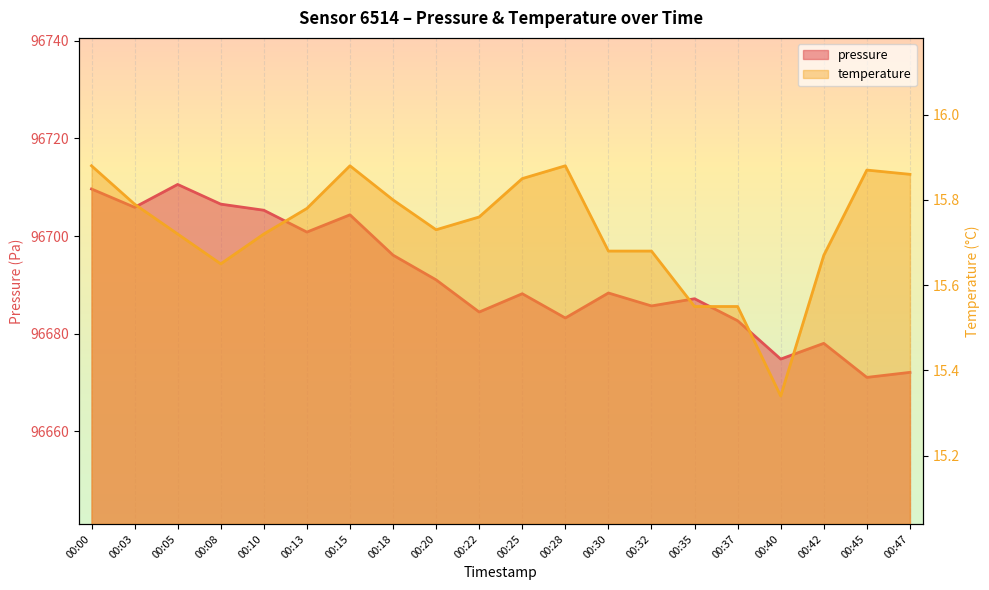

Reading right to left, transcribe all the data shown in this chart.

pressure: 00:47=96672.1	00:45=96671.1	00:42=96678.0	00:40=96674.8	00:37=96682.7	00:35=96687.2	00:32=96685.7	00:30=96688.3	00:28=96683.2	00:25=96688.2	00:22=96684.4	00:20=96691.0	00:18=96696.1	00:15=96704.3	00:13=96700.8	00:10=96705.3	00:08=96706.5	00:05=96710.6	00:03=96705.9	00:00=96709.6
temperature: 00:47=15.9	00:45=15.9	00:42=15.7	00:40=15.3	00:37=15.6	00:35=15.6	00:32=15.7	00:30=15.7	00:28=15.9	00:25=15.8	00:22=15.8	00:20=15.7	00:18=15.8	00:15=15.9	00:13=15.8	00:10=15.7	00:08=15.7	00:05=15.7	00:03=15.8	00:00=15.9